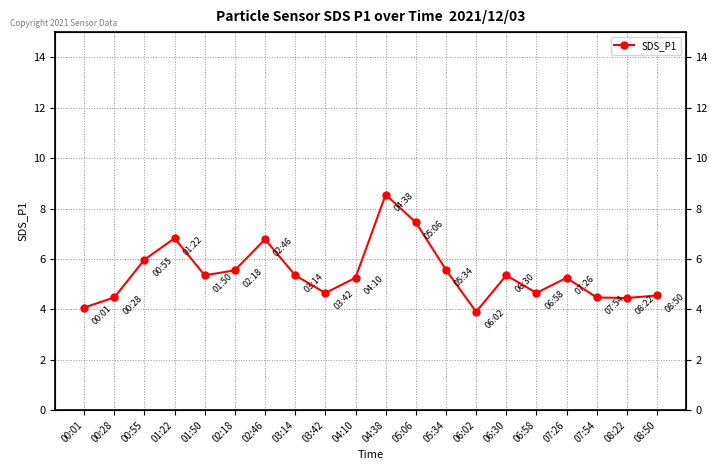

What is the sum of the values at 08:50 and 00:01?

8.6